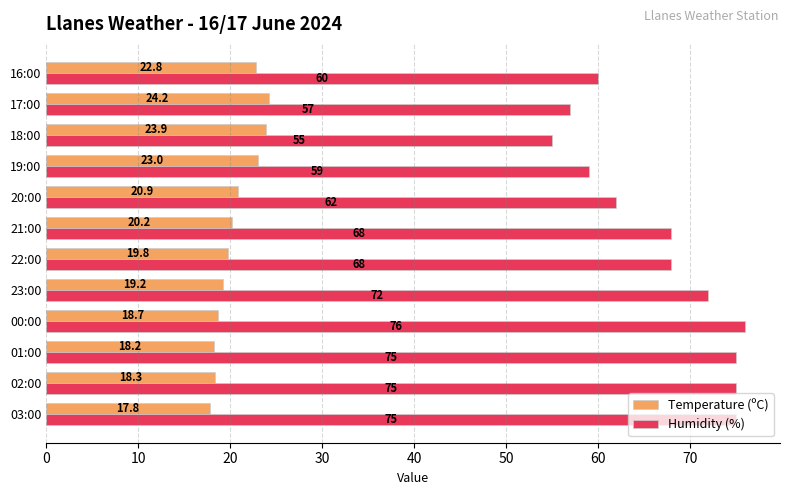

Which series has the widest spread of values?

Humidity (%)